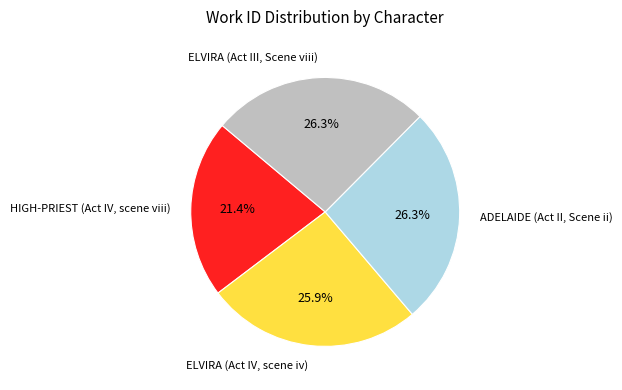

Combined, do ADELAIDE (Act II, Scene ii) and HIGH-PRIEST (Act IV, scene viii) account for over 50%?

No